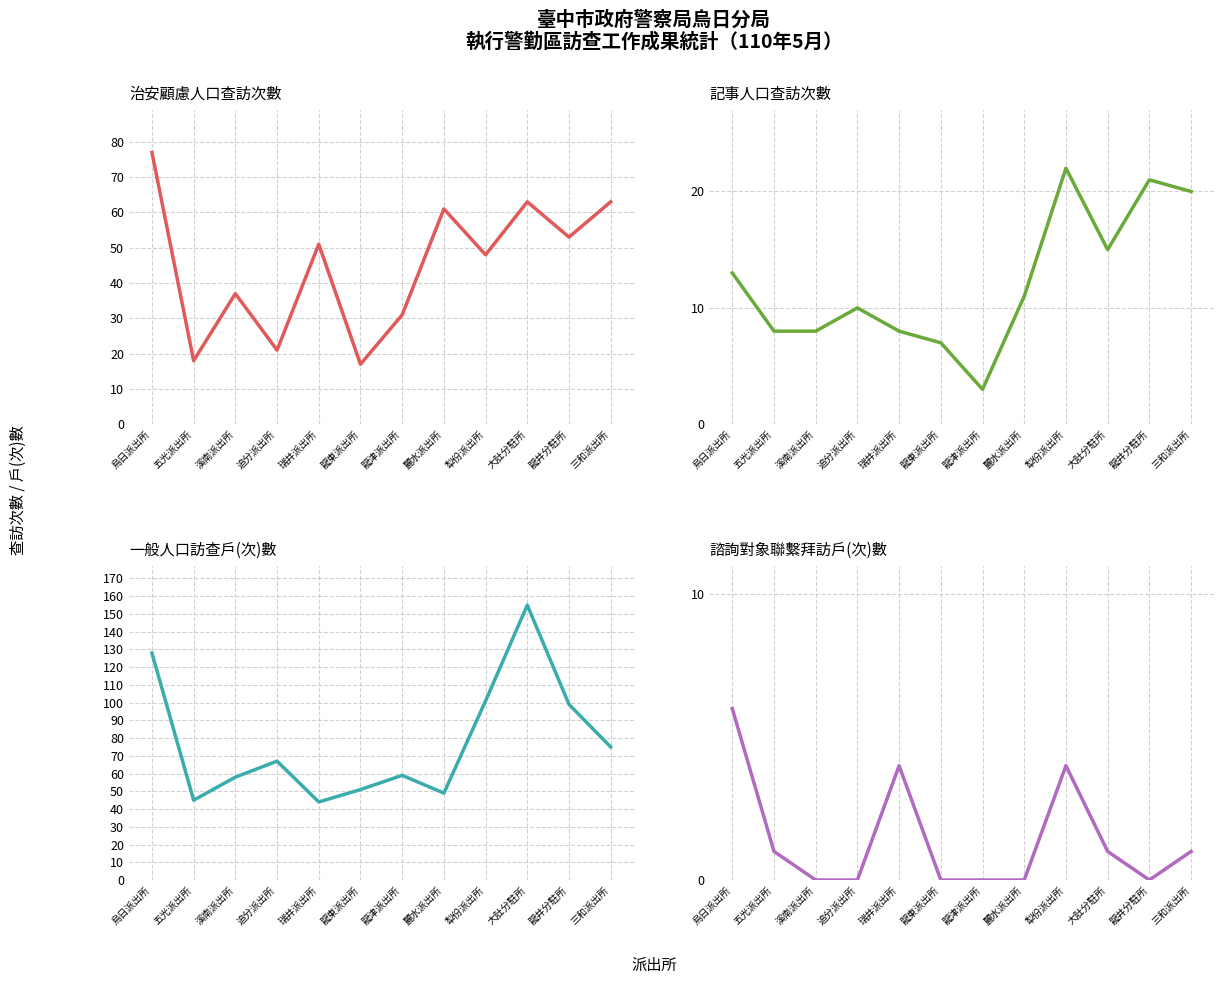

How many values in the 諮詢對象聯繫拜訪戶(次)數 series exceed 1?

3